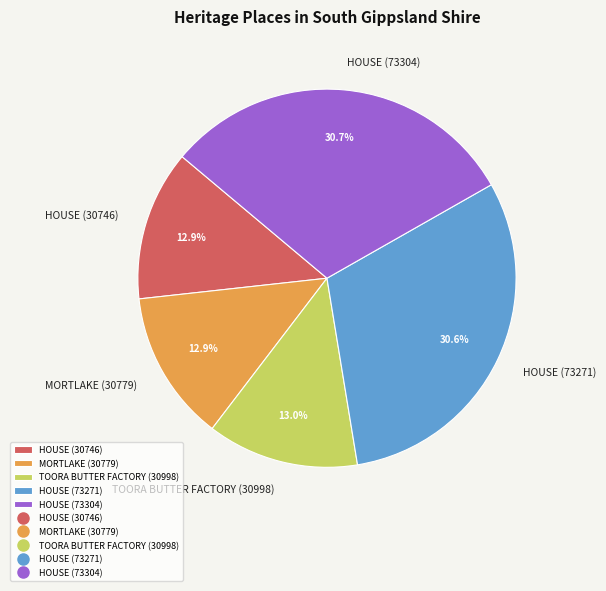

The HOUSE (73271) slice represents 37% of the pie. True or false?

False